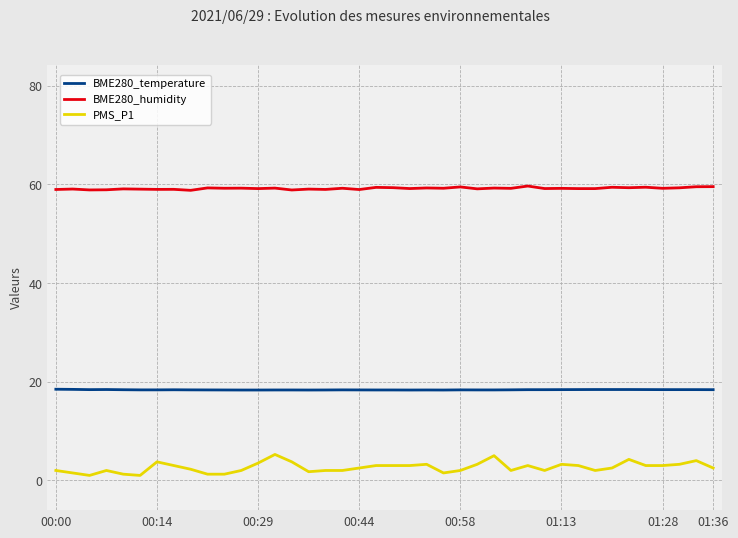

What is the highest value of the BME280_humidity series?

59.7